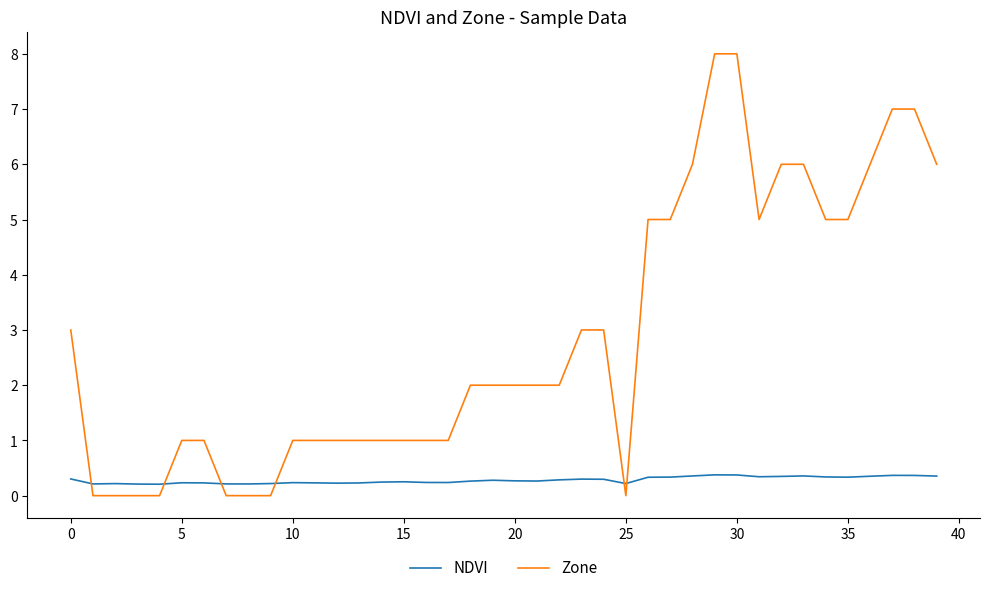

True or false: NDVI and Zone cross at least once.

True